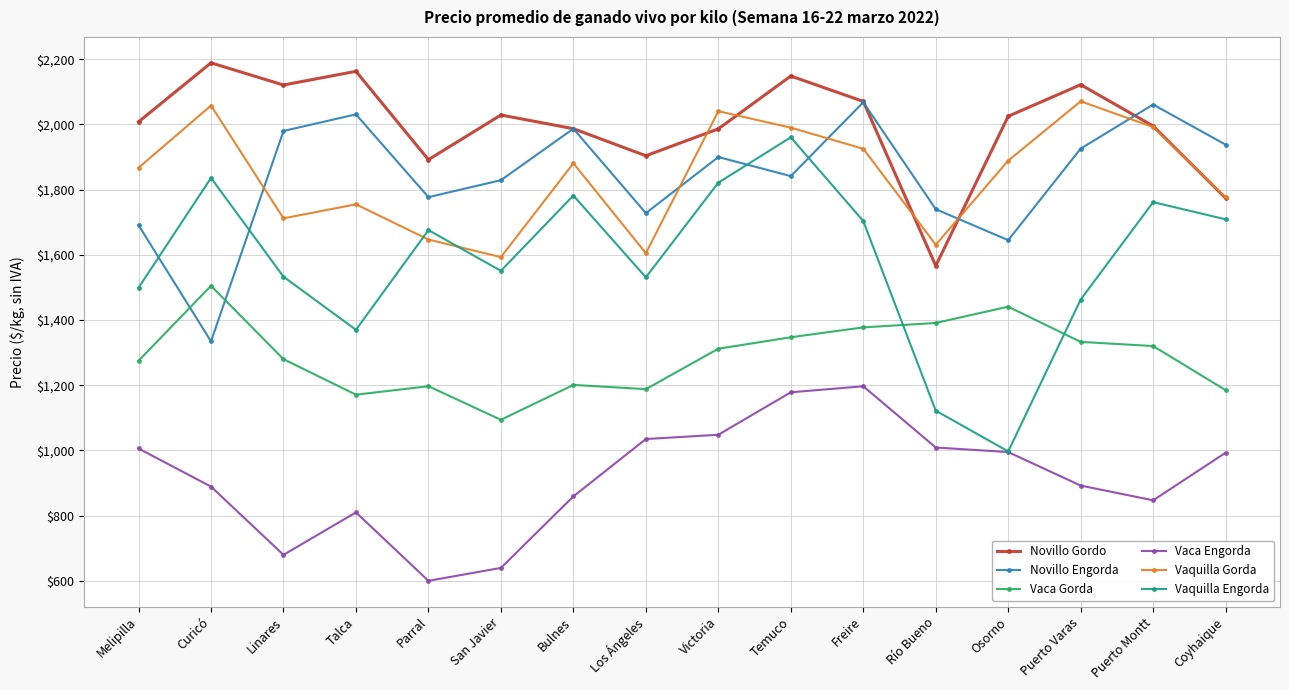

Count the number of categories in the chart.

16